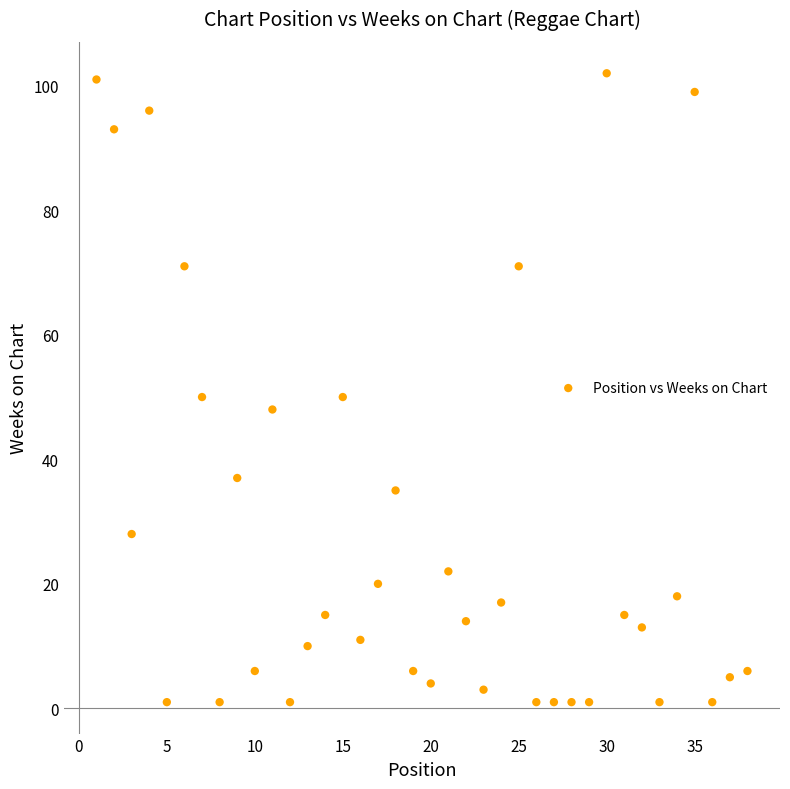

What is the range of X values (max minus min)?

37